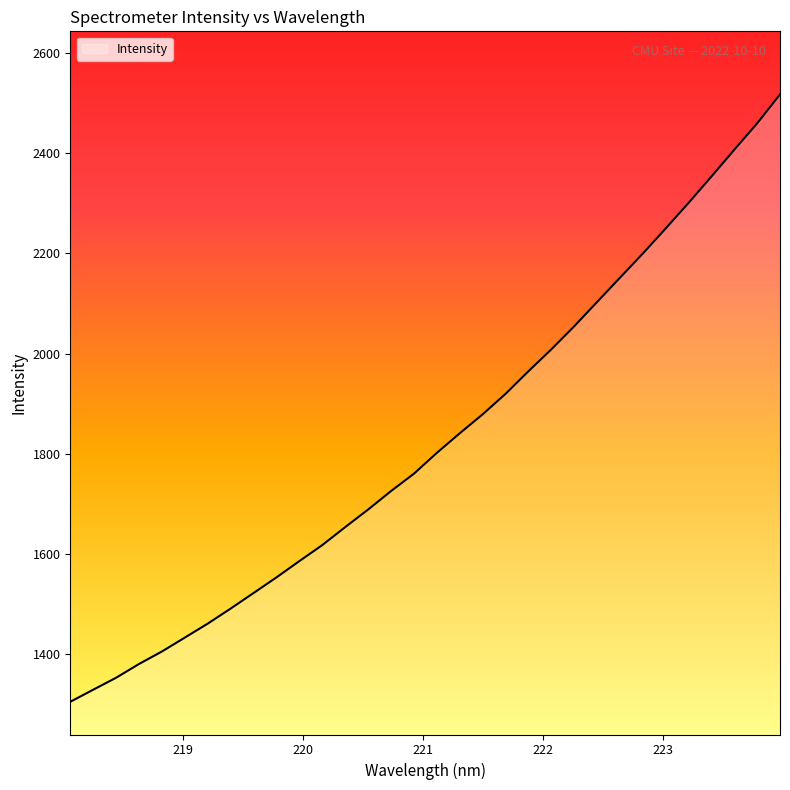

What is the difference between the maximum and minimum values?

1212.0